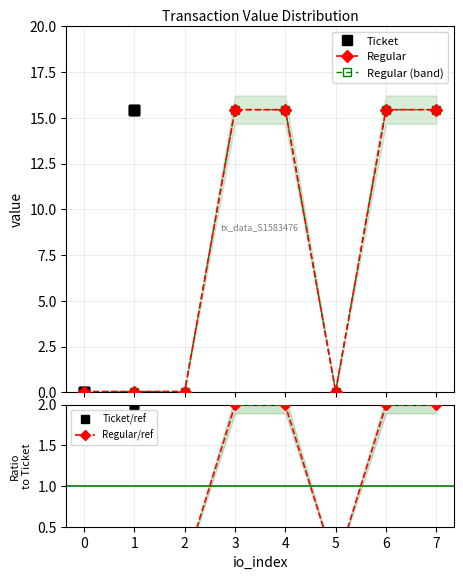

What is the sum of all Regular (band) values?

62.0